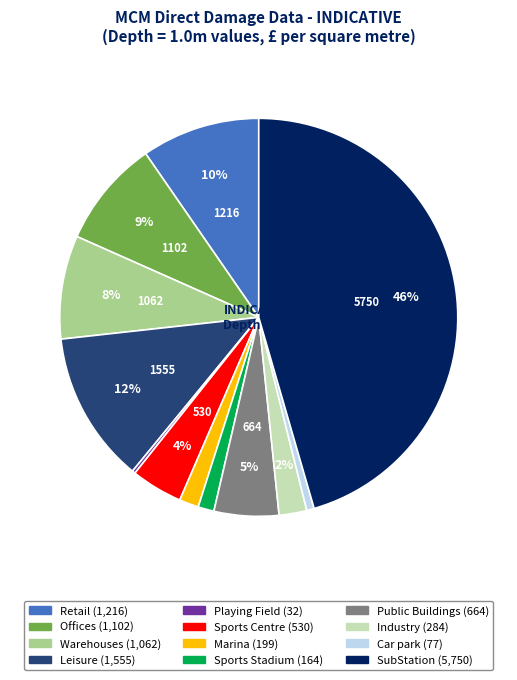

Is the sum of Retail and Sports Stadium greater than half?

No